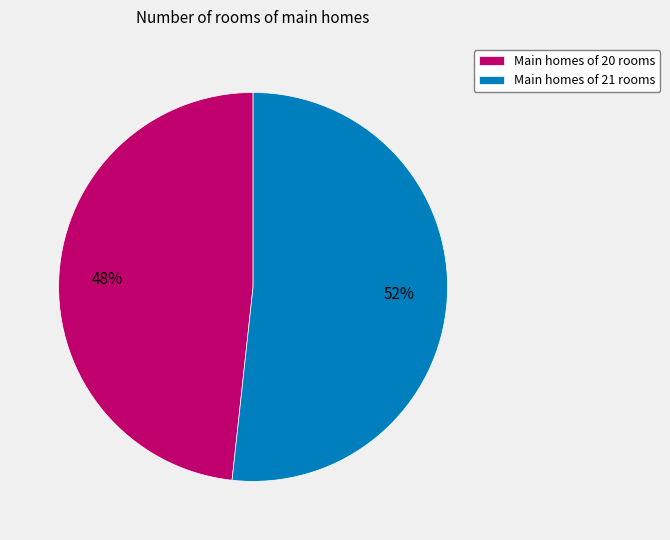

What is the ratio of the value at Main homes of 20 rooms to the value at Main homes of 21 rooms?

0.9